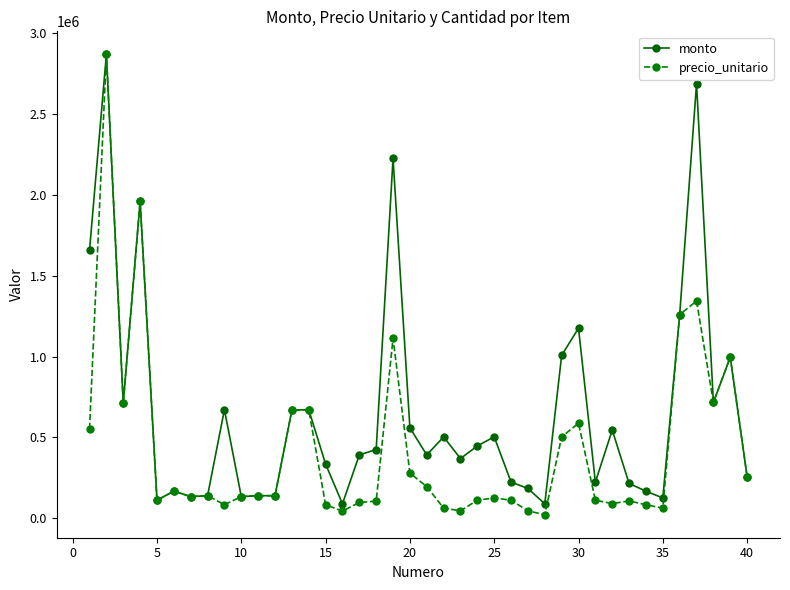

Which series has the largest total across all categories?

monto